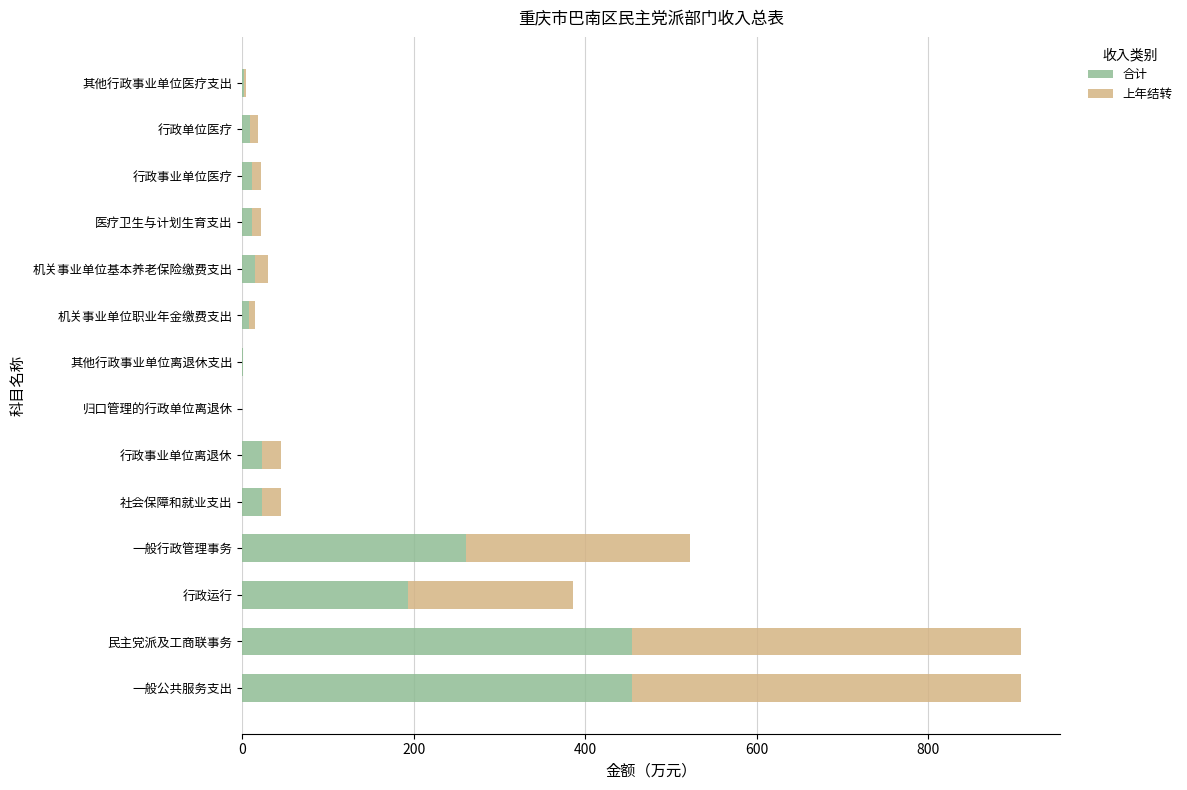

Is it true that 合计 equals 82.9 at 一般行政管理事务?

False